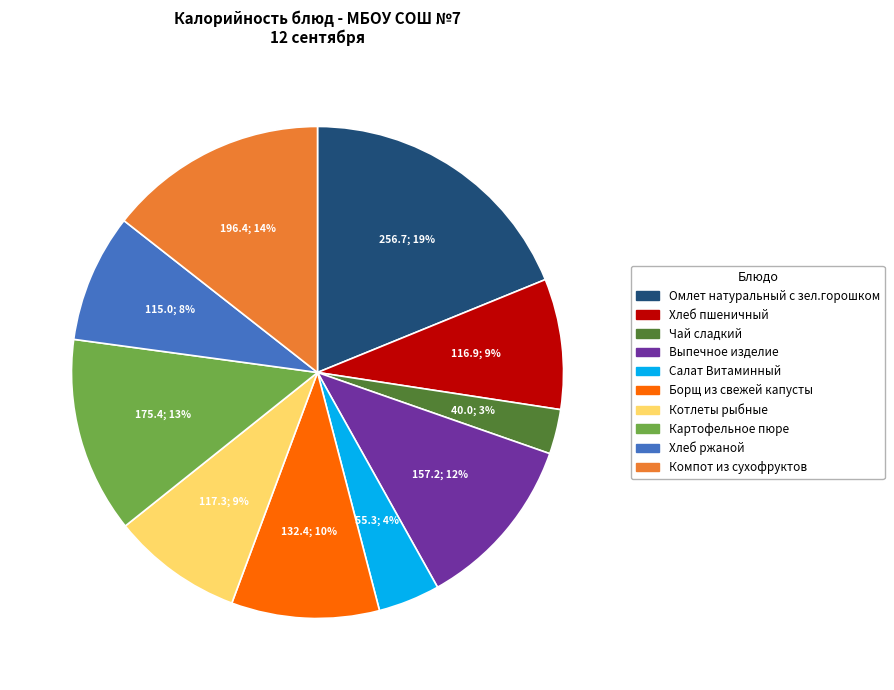

Is Хлеб ржаной the majority of the pie?

No